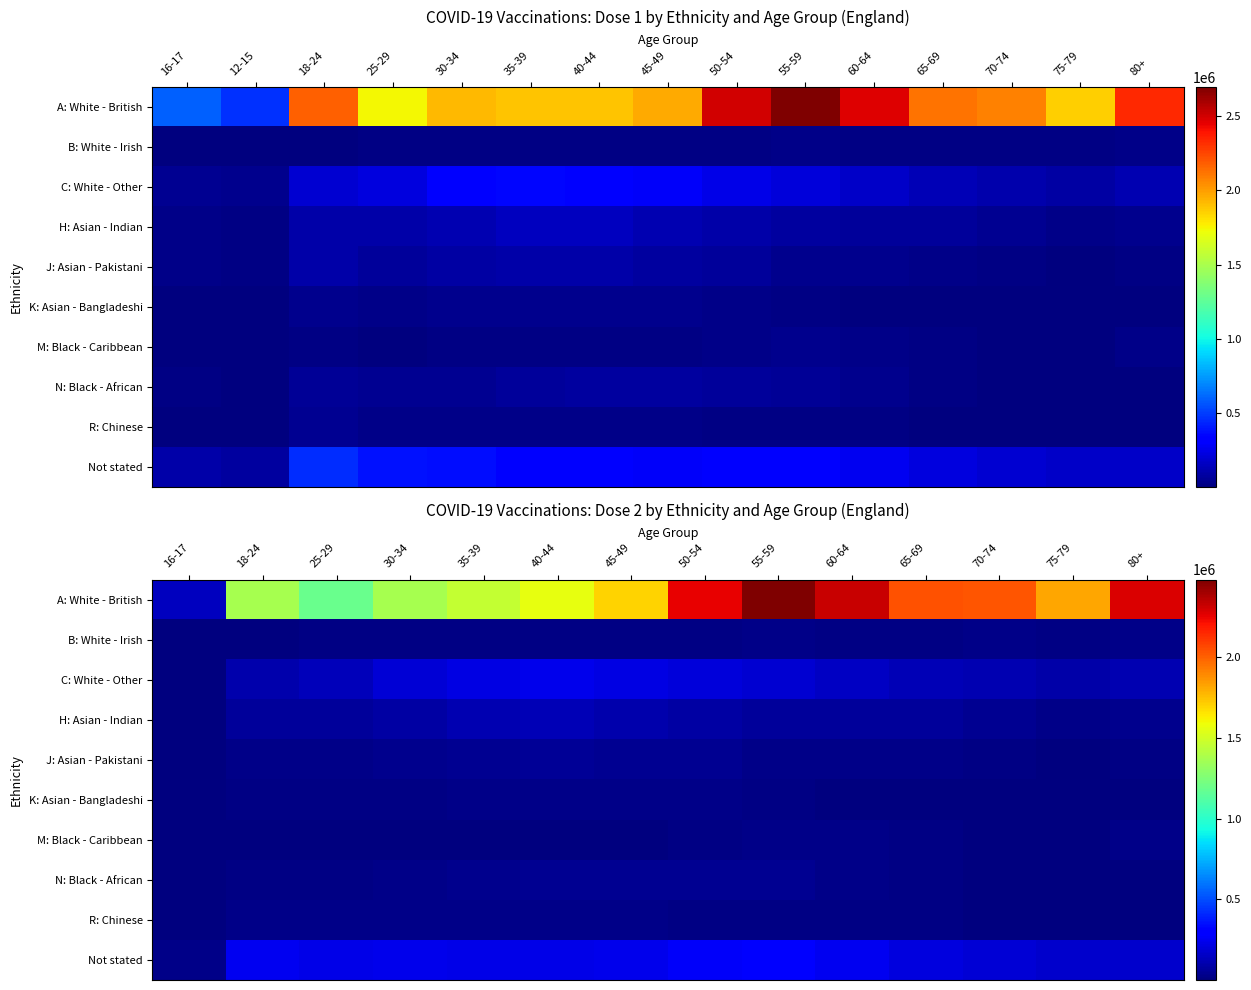

What is the smallest value displayed?

220